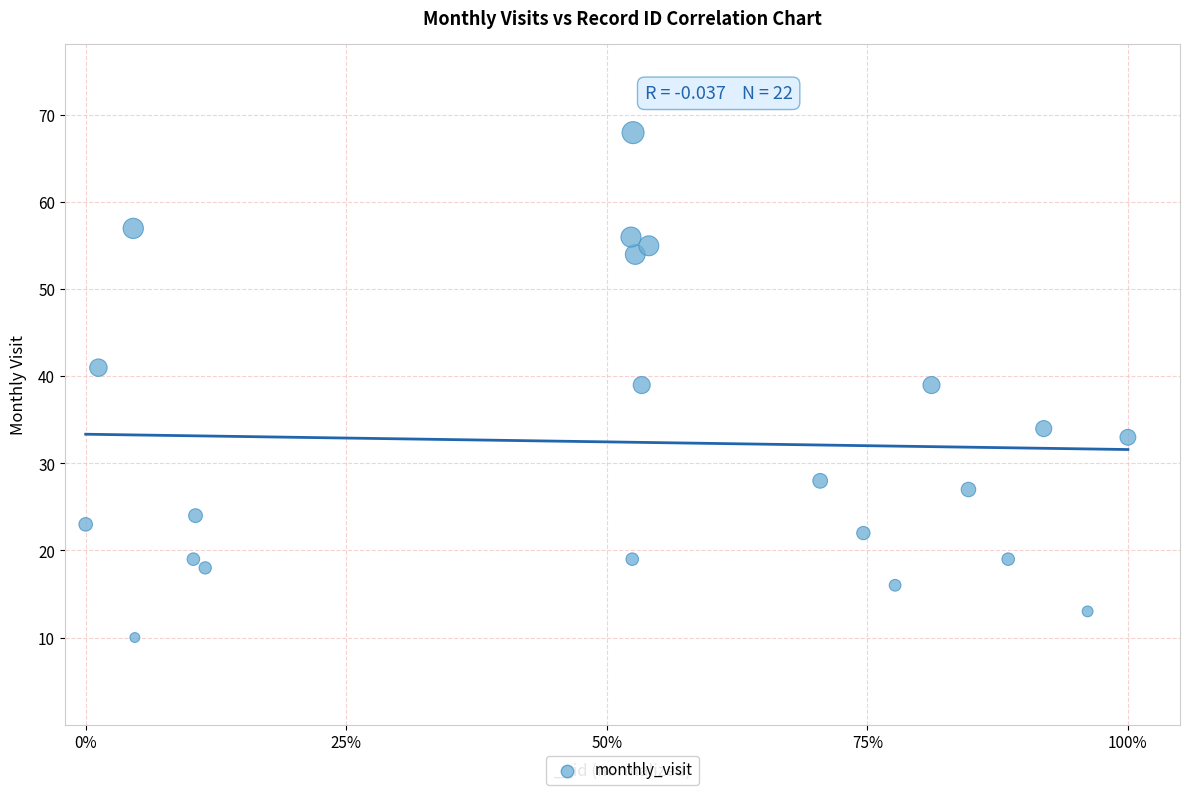

What is the range of Y values (max minus min)?

58